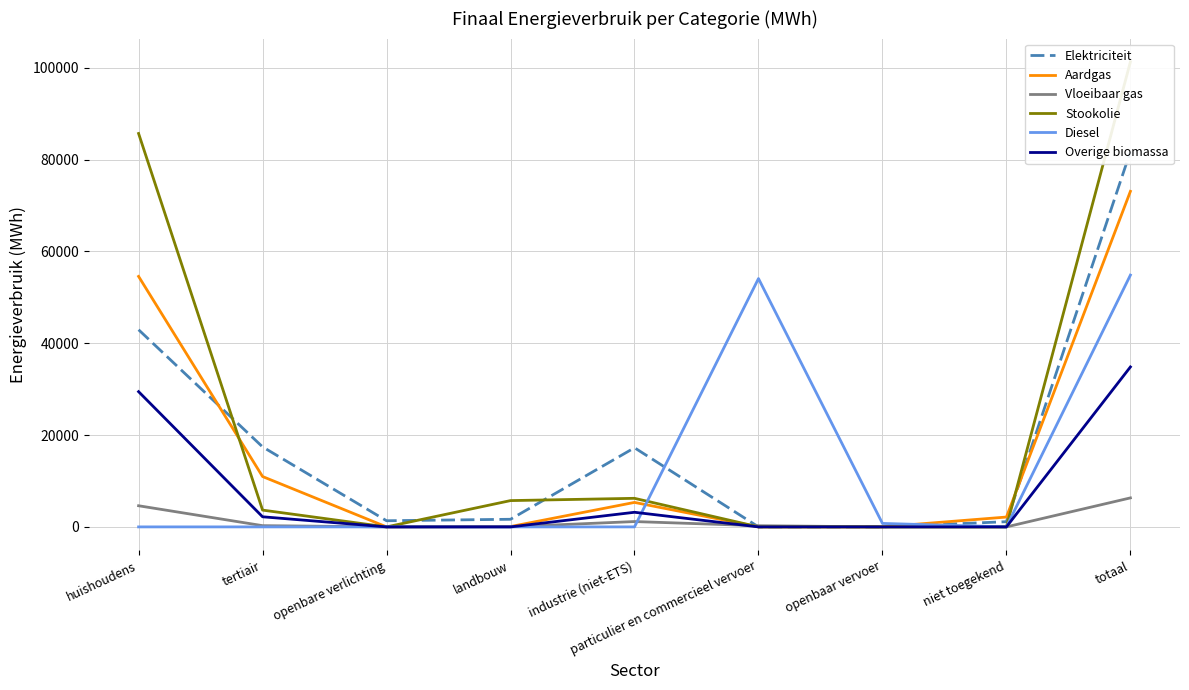

What are all the series names shown in the legend?

Elektriciteit, Aardgas, Vloeibaar gas, Stookolie, Diesel, Overige biomassa